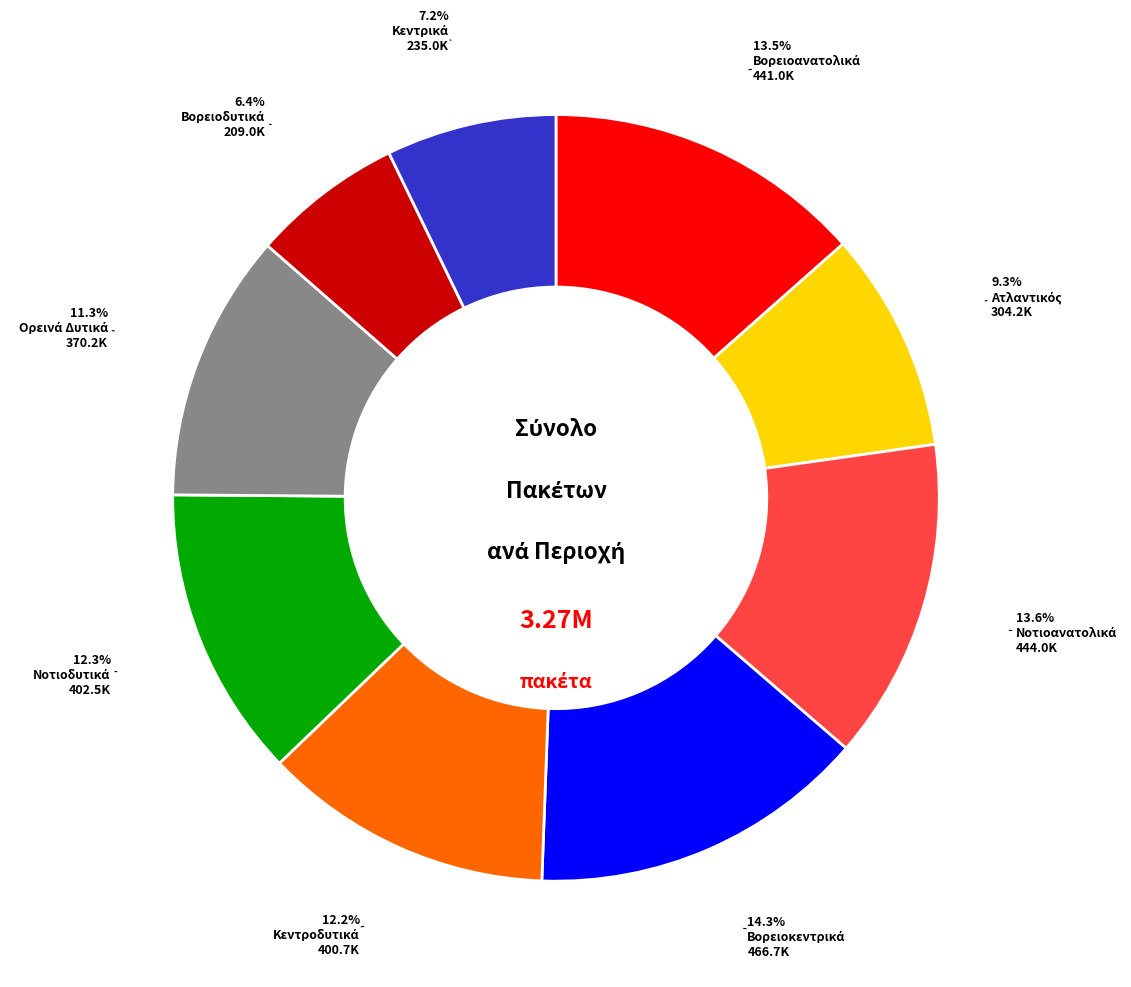

Count the number of slices in the pie.

9